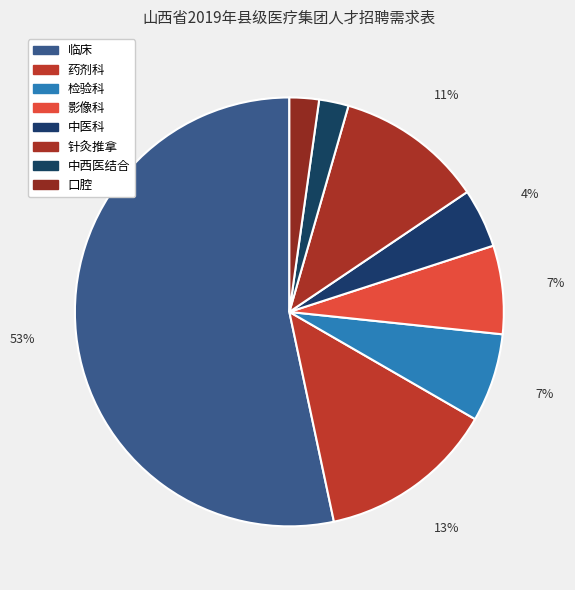

Do 药剂科 and 口腔 together represent more than half of the pie?

No